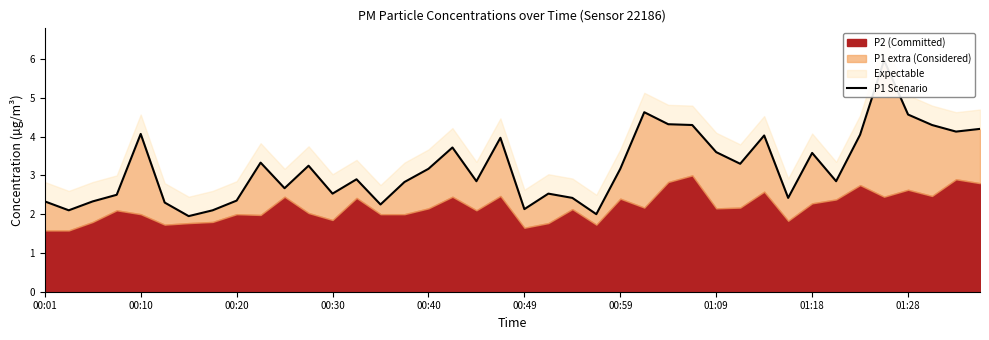

What is the difference between the second highest and second lowest values?

2.6